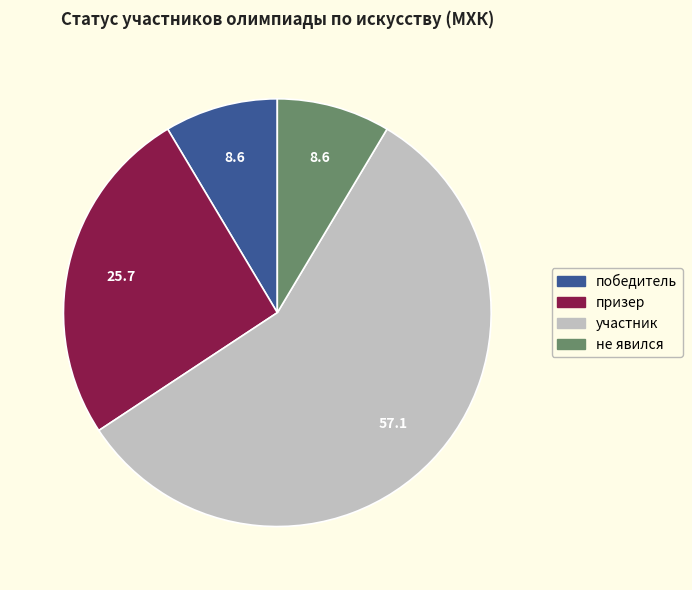

Which category has the biggest portion of the pie?

участник